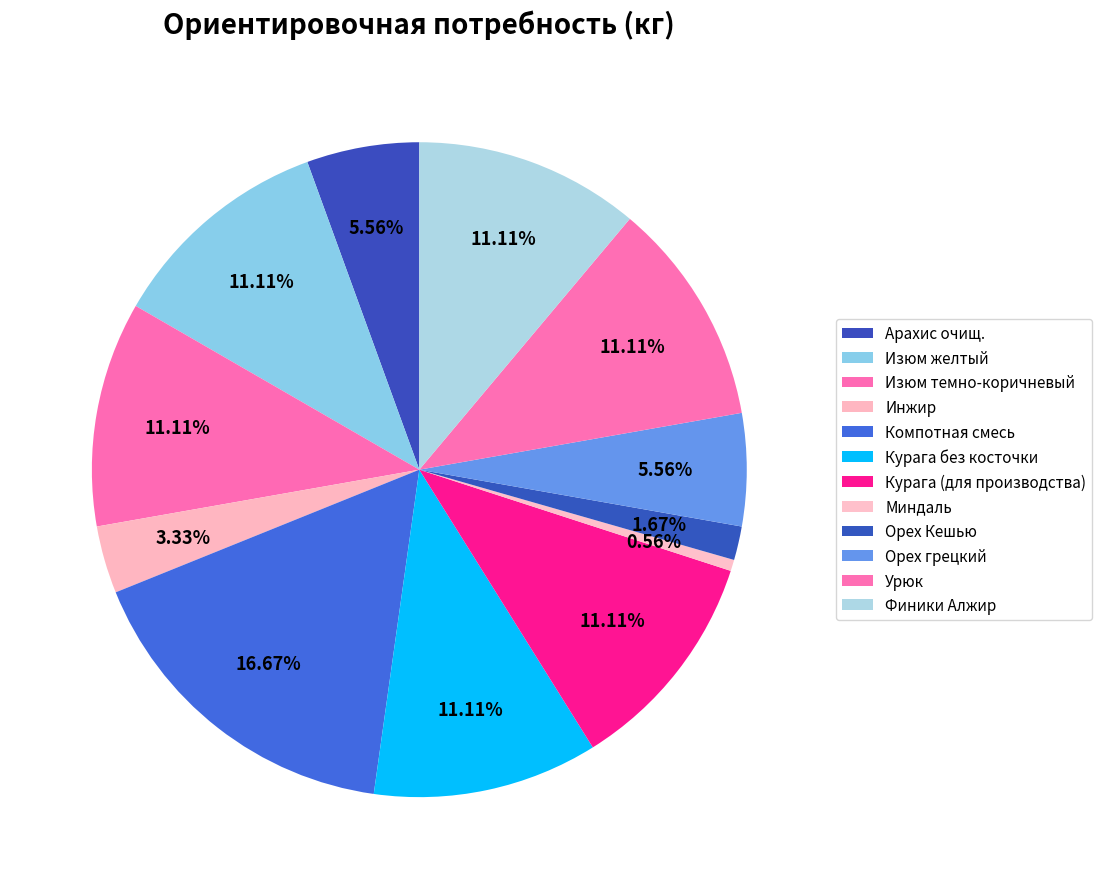

To the nearest percent, what portion does Компотная смесь represent?

17%